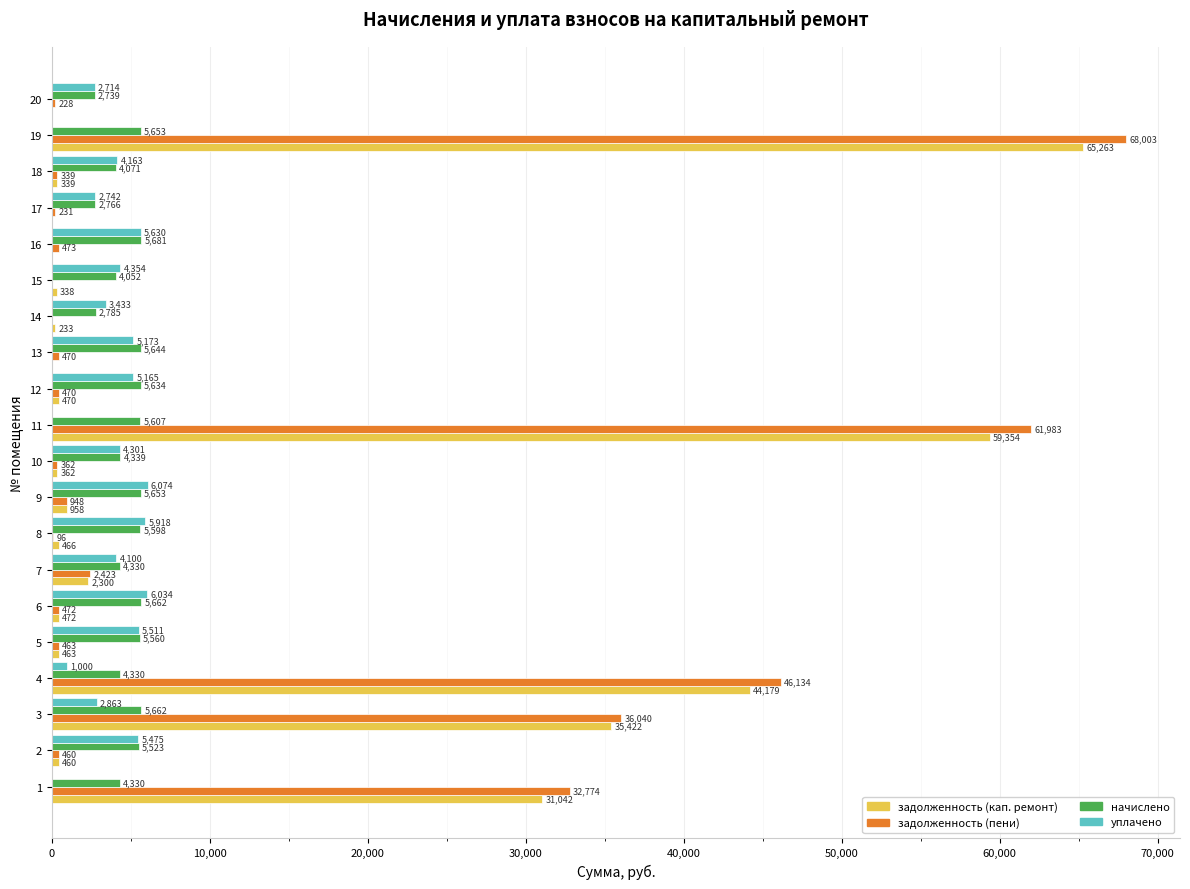

The уплачено series shows 6074.2 at 9. True or false?

True